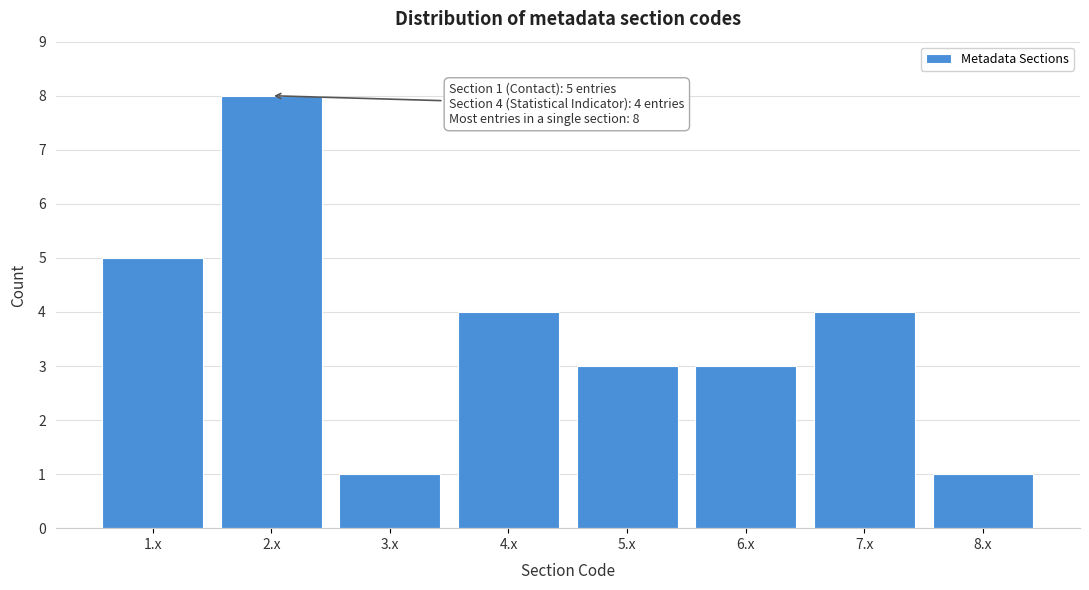

Reading left to right, list all the values displayed in this chart.

5	8	1	4	3	3	4	1